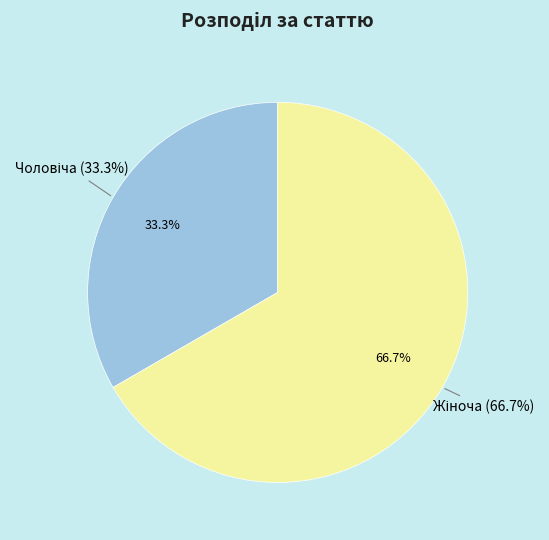

Does any single category account for the majority?

Yes